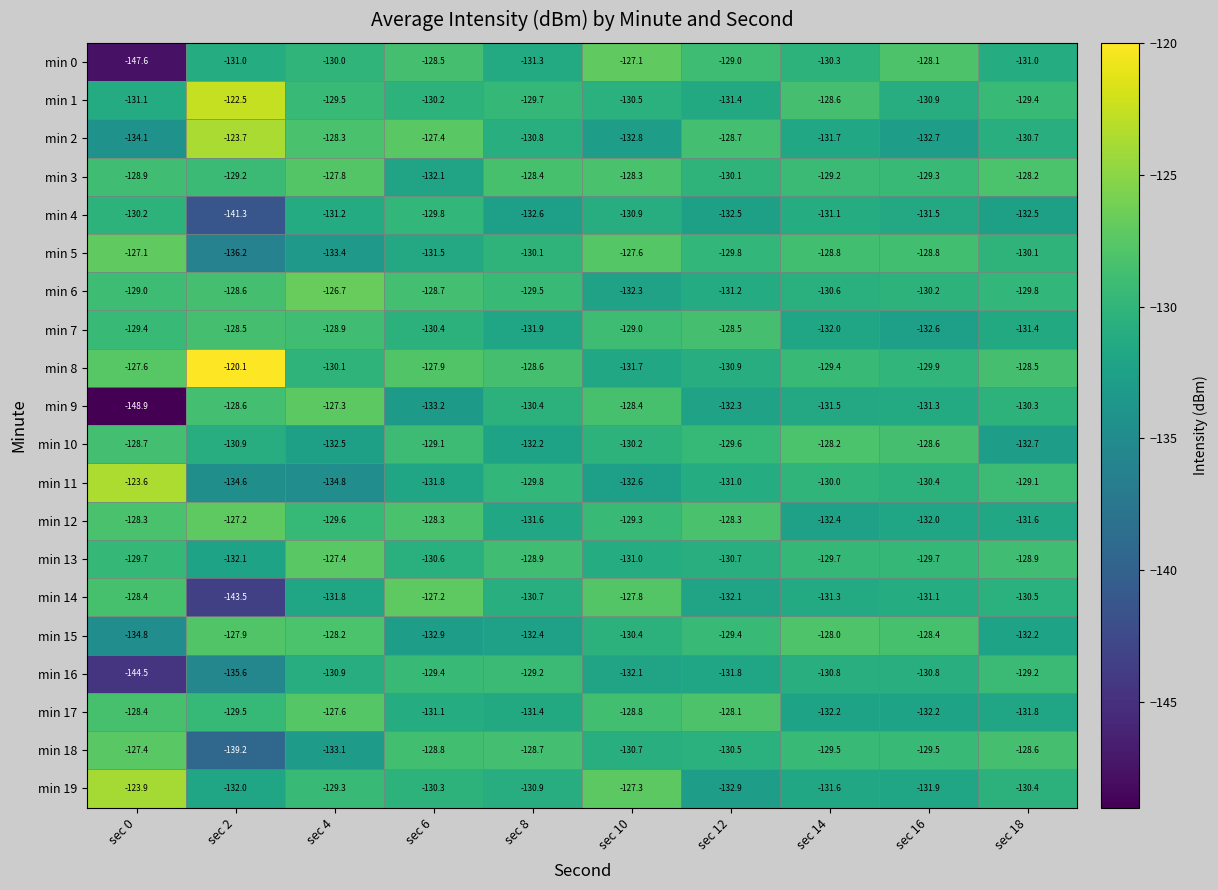

The min 12 series shows -47.1 at sec 10. True or false?

False